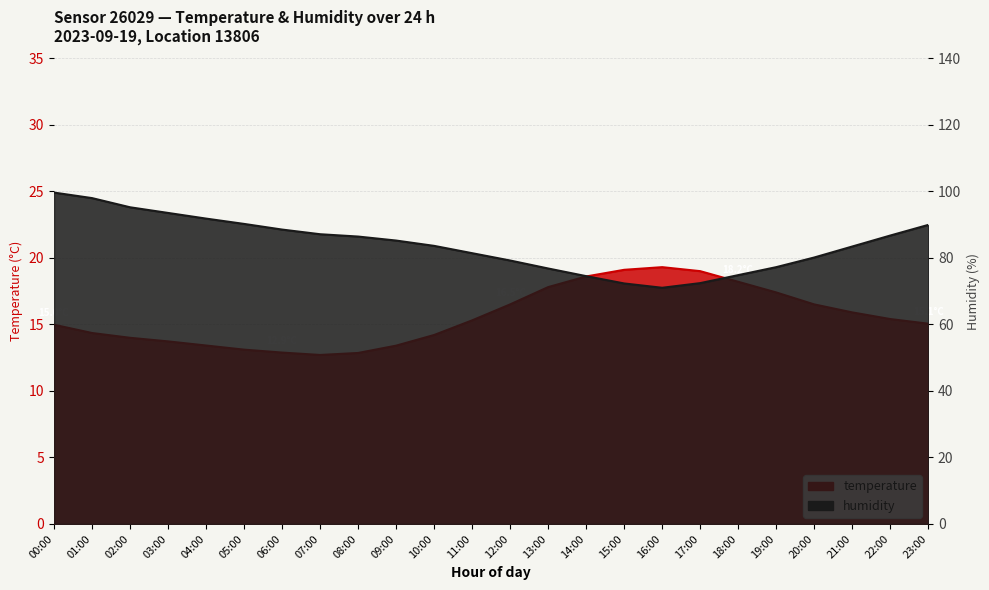

At which category is the sum across all series the highest?

00:00